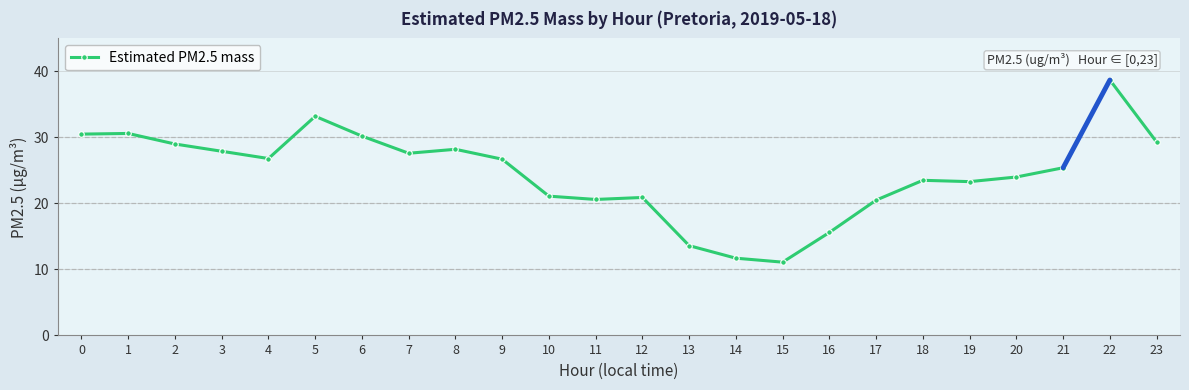

How many lines are shown in the chart?

1